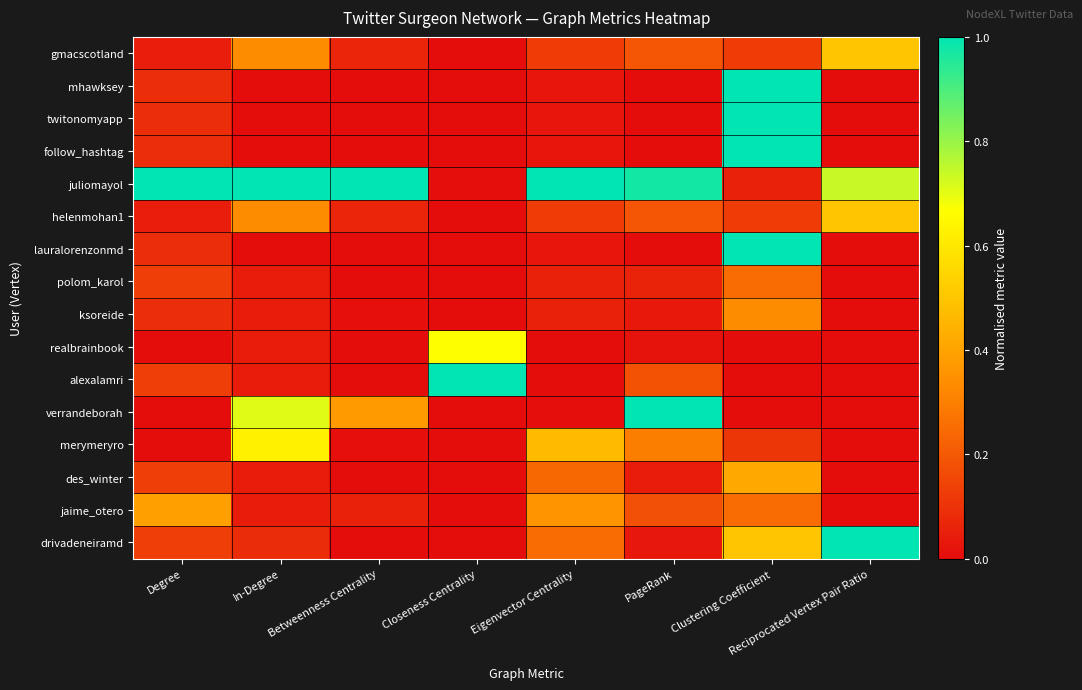

What is the difference between the highest and lowest values at Betweenness Centrality?

1.0